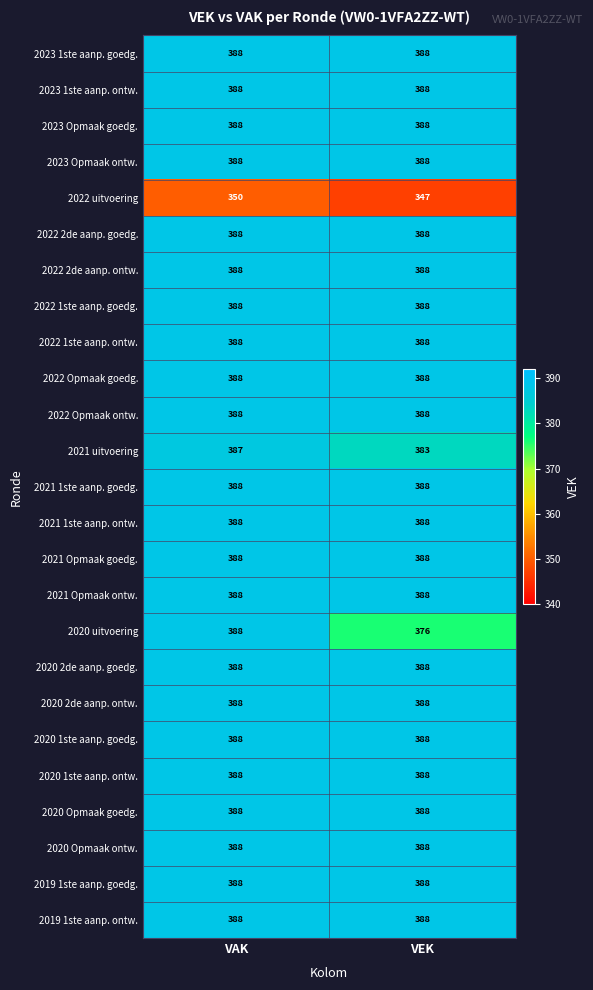

What is the maximum value for 2022 2de aanp. ontw.?

388